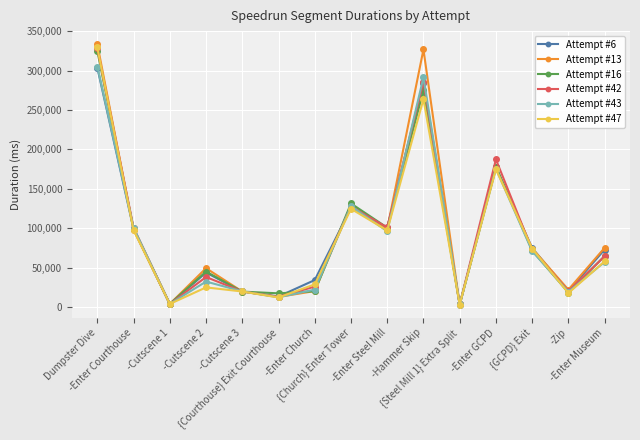

What is the sum of the Attempt #13 values at -Zip and -Hammer Skip?

348845